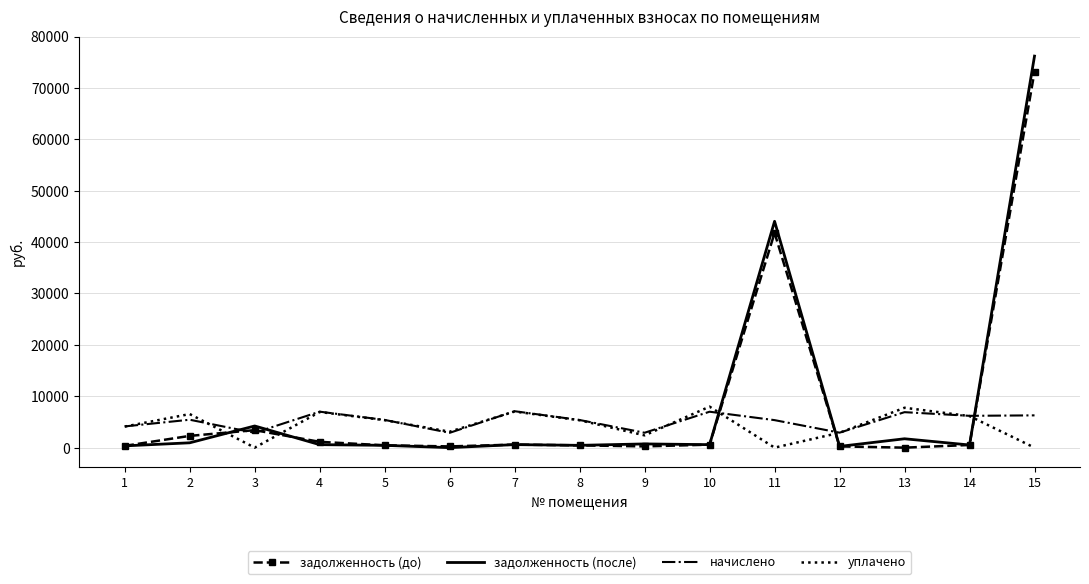

At which category is the sum across all series the highest?

15